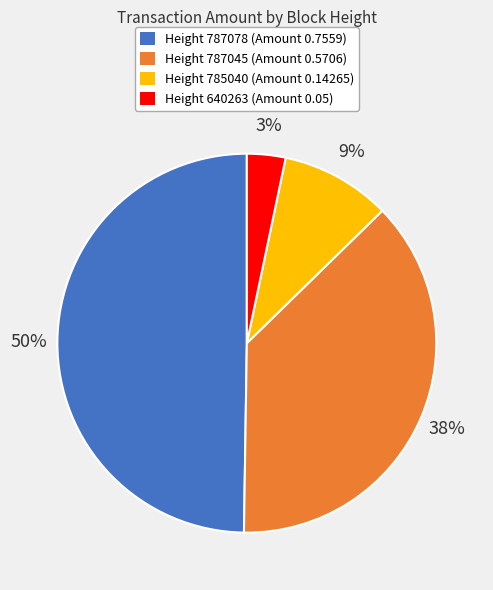

Which category has the biggest portion of the pie?

Height 787078 (Amount 0.7559)